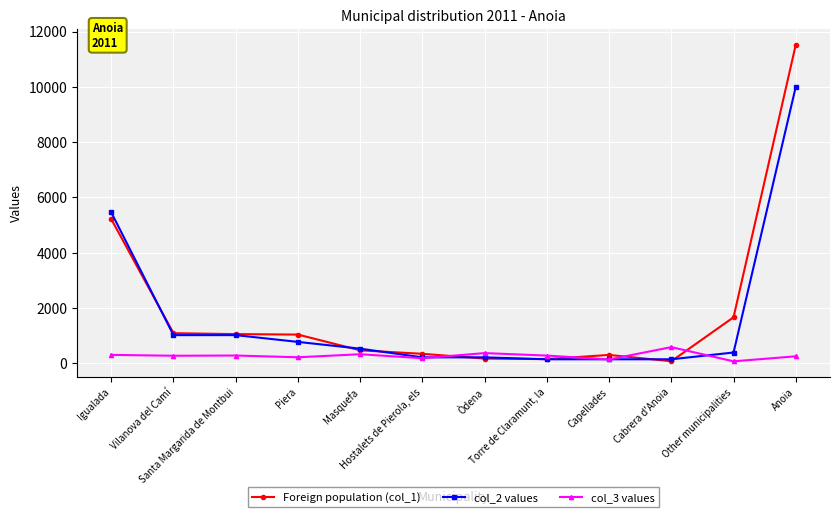

What is the difference between the highest and lowest values at Vilanova del Camí?

816